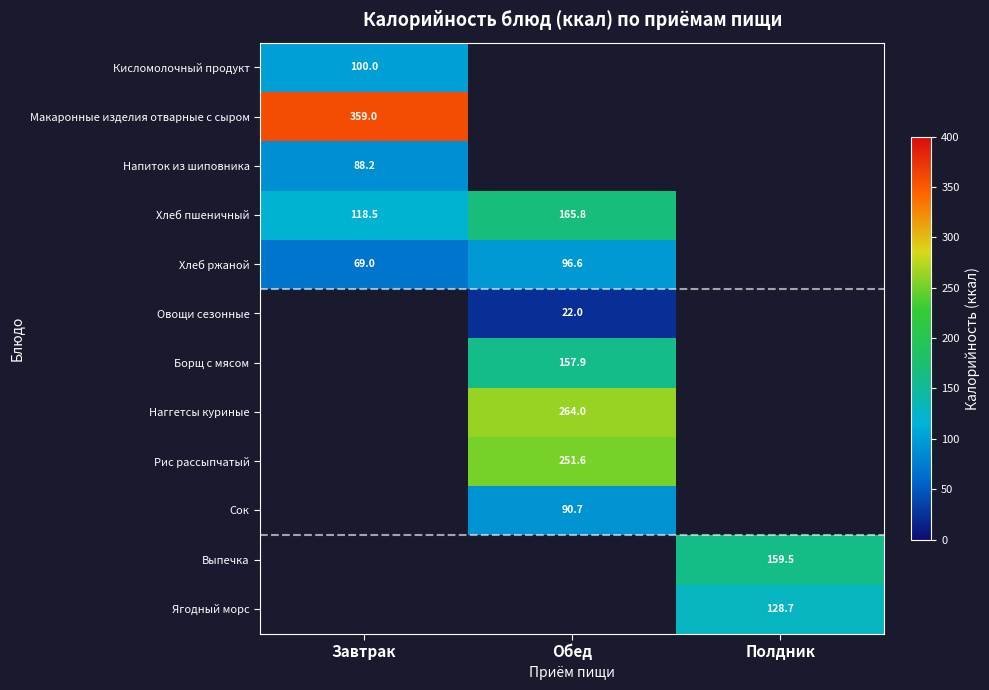

Count the number of data series in this chart.

12